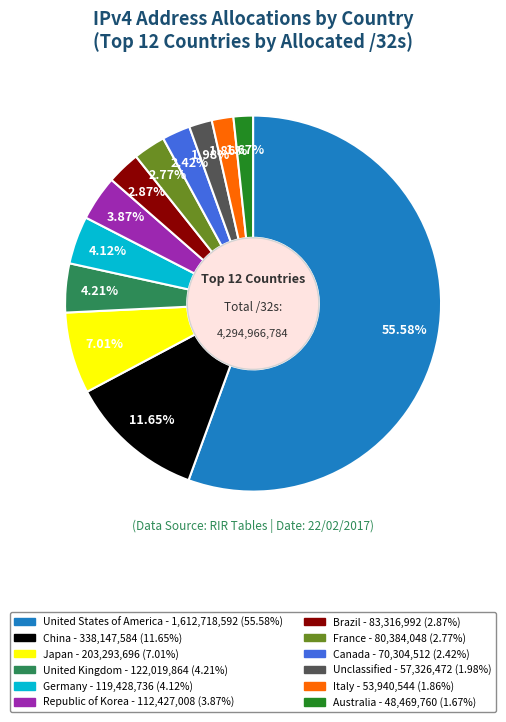

Which category has the biggest portion of the pie?

United States of America